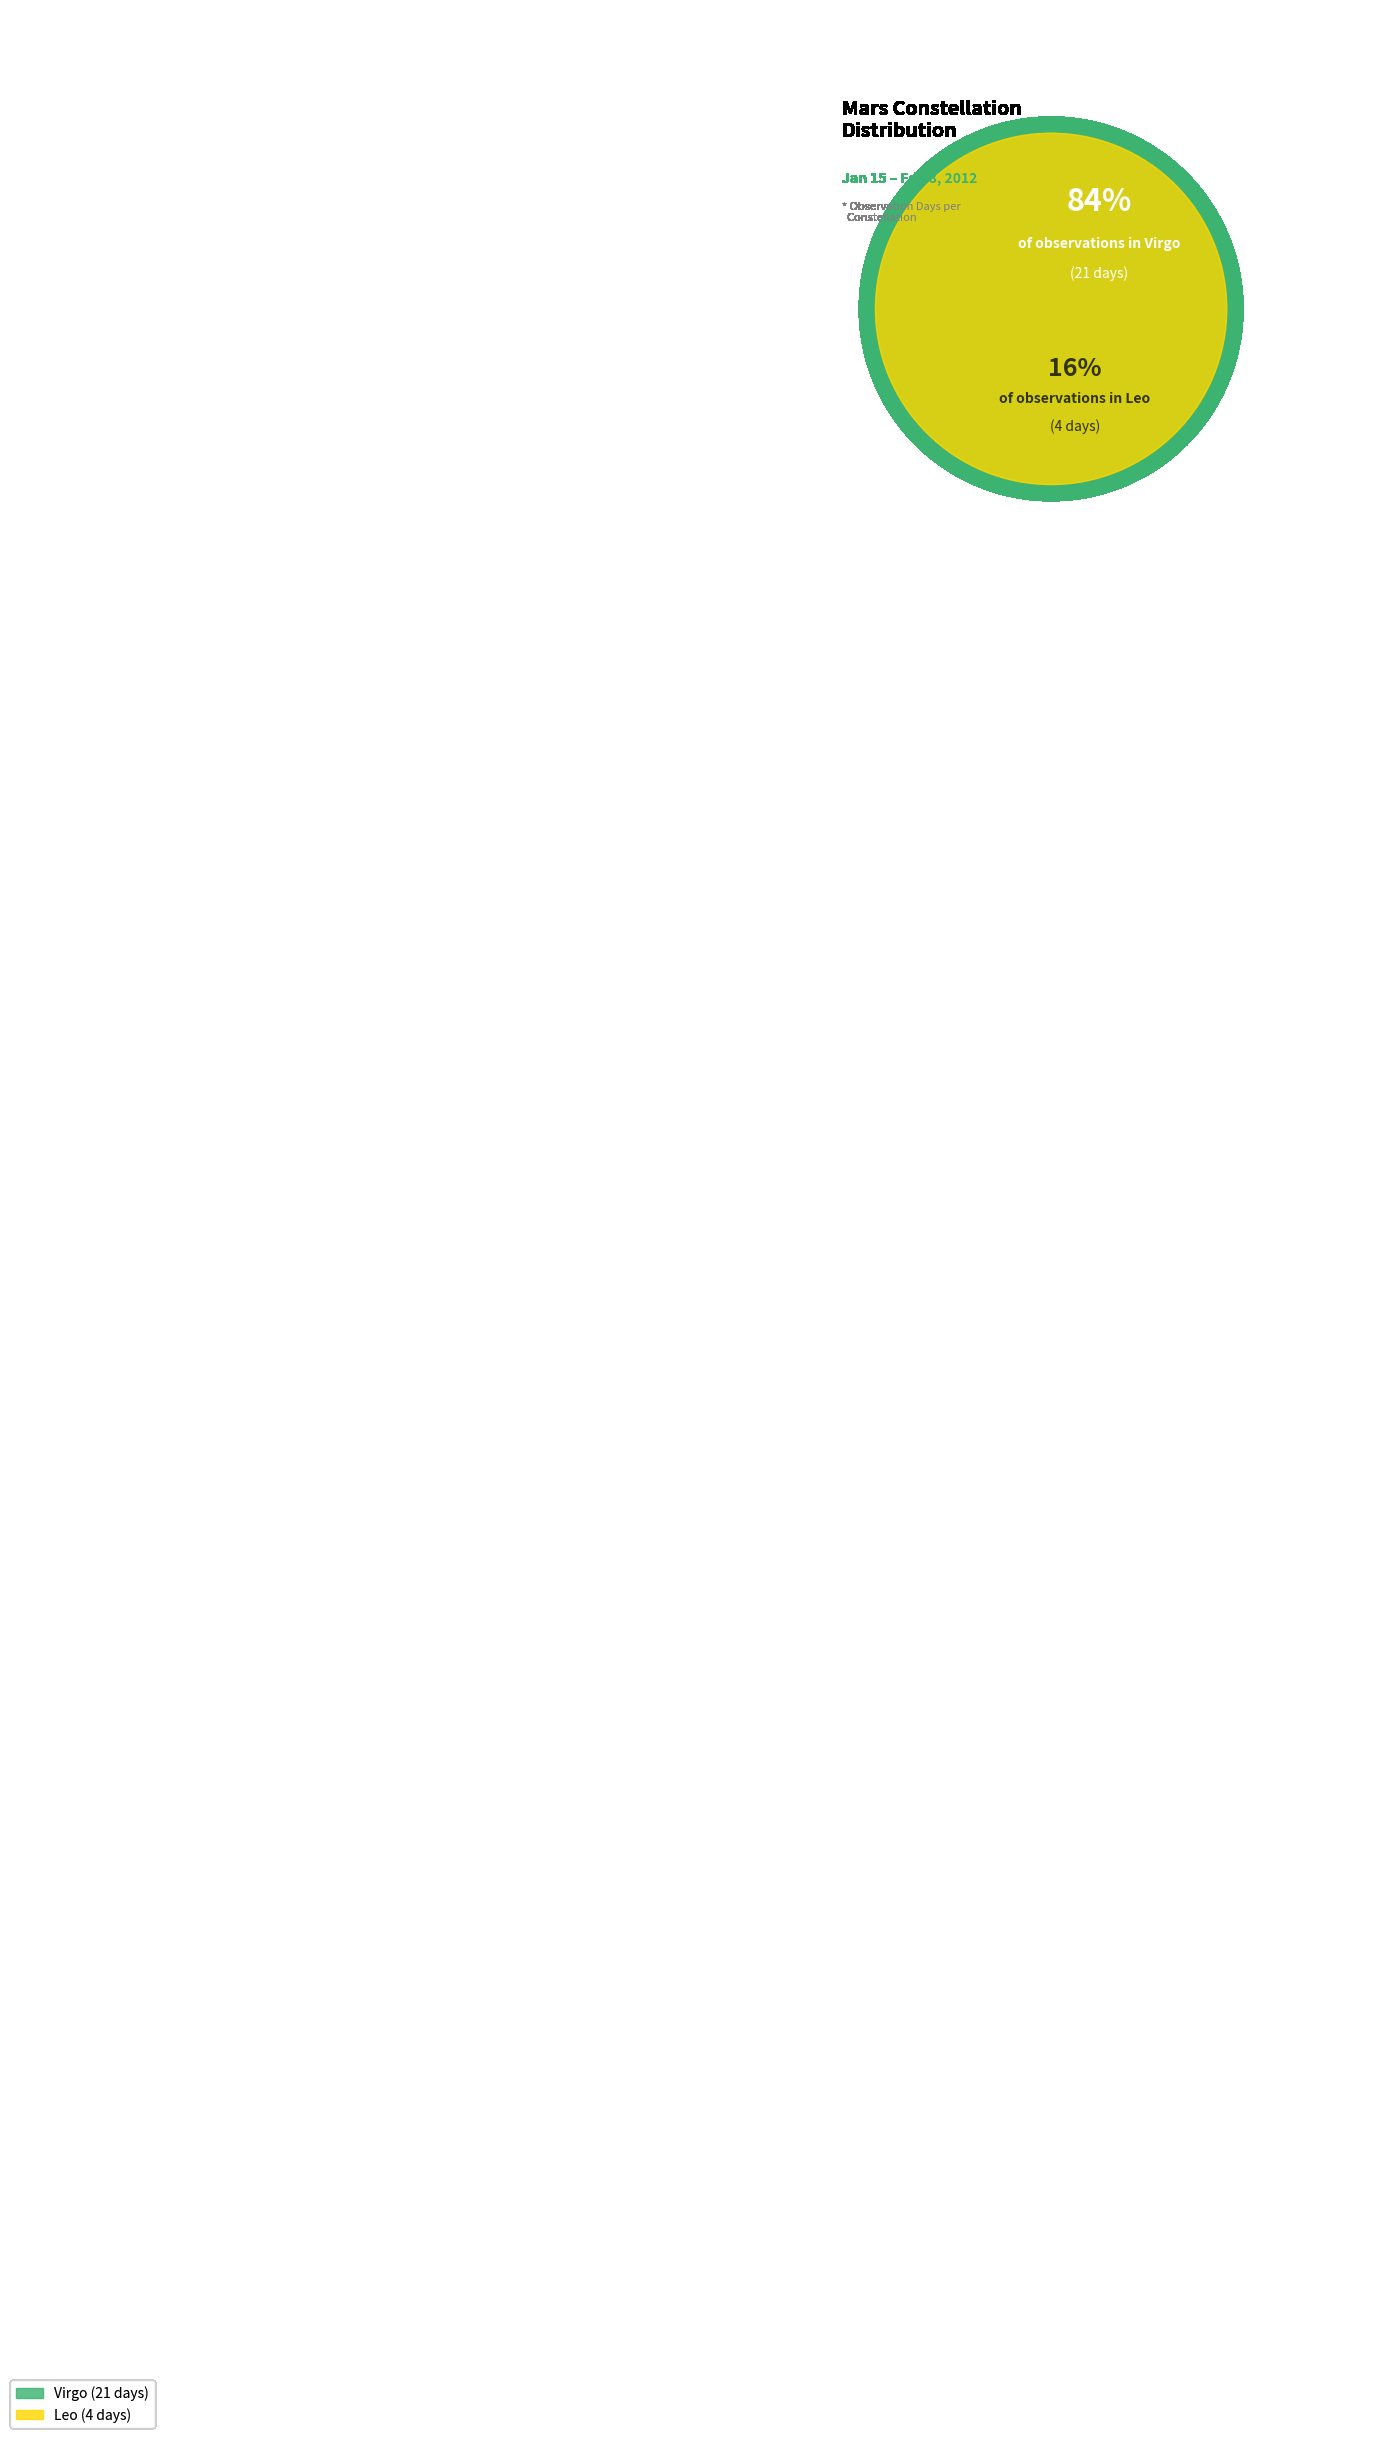

To the nearest percent, what portion does Virgo represent?

84%